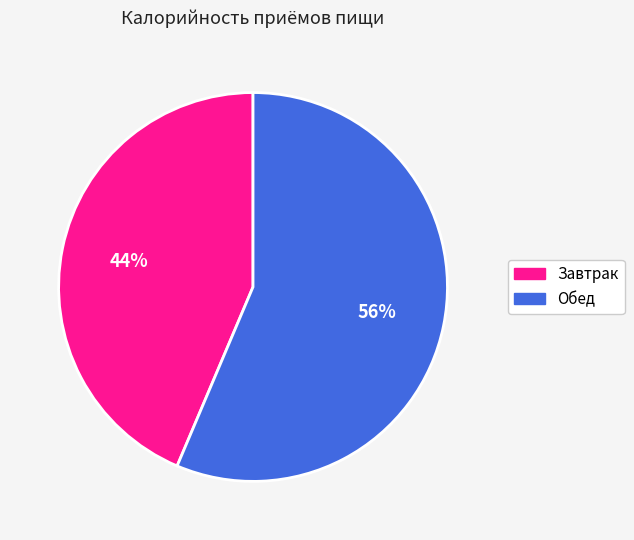

True or false: Завтрак accounts for 32% of the total.

False